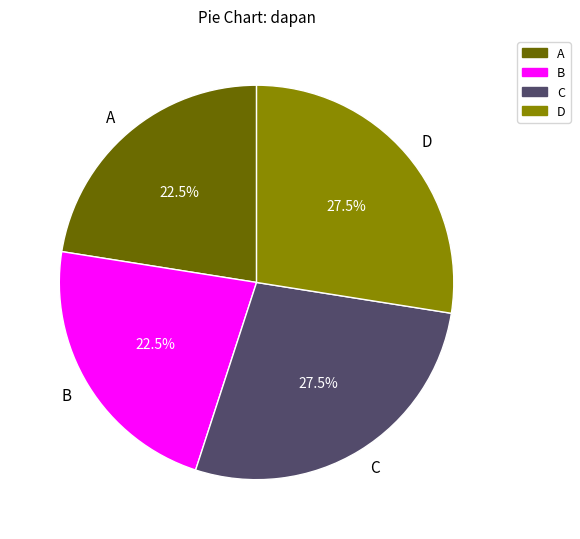

To the nearest percent, what is the difference between the B and D slice percentages?

5%